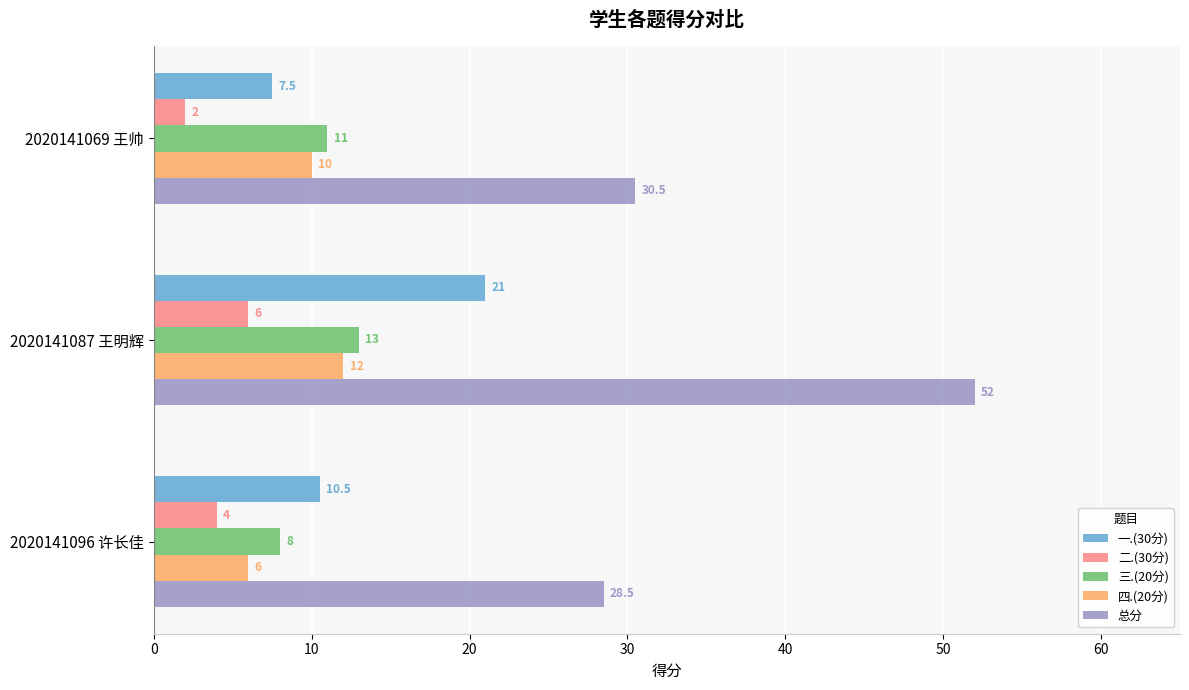

Which series has the widest spread of values?

总分